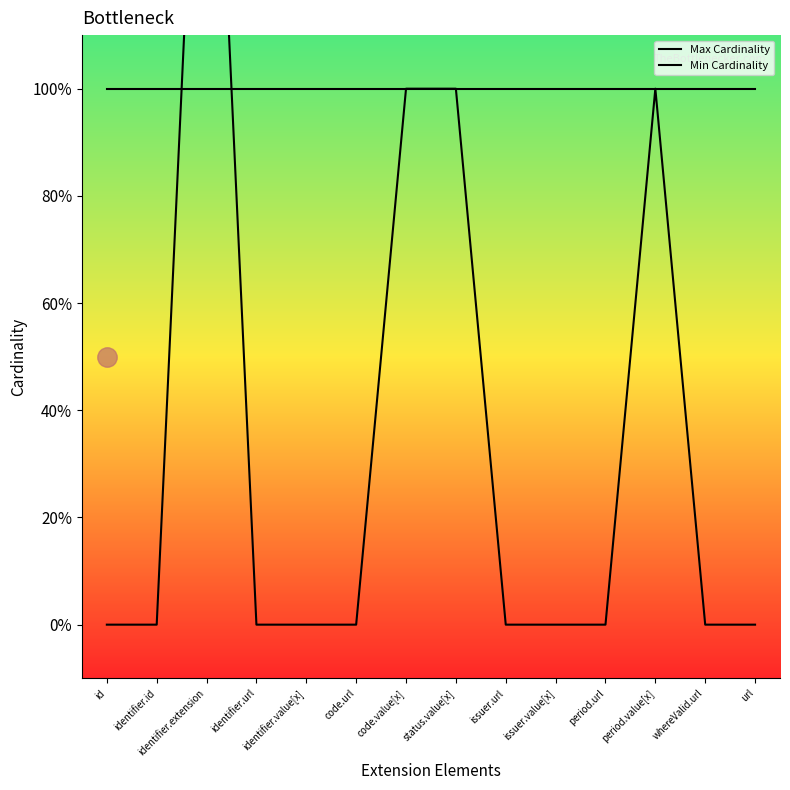

Is the value of Min Cardinality at identifier.url greater than the value of Max Cardinality at id?

No